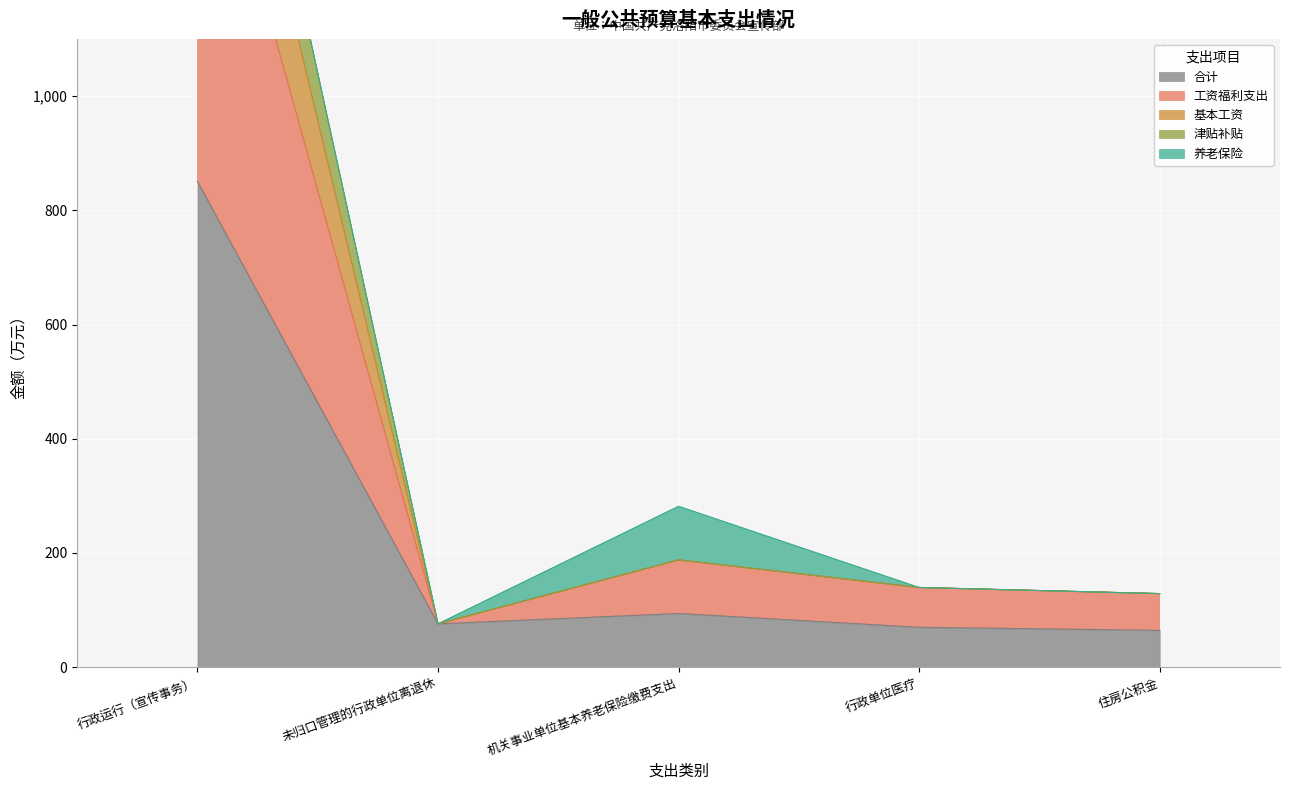

Is it true that 合计 equals 64.4 at 住房公积金?

True